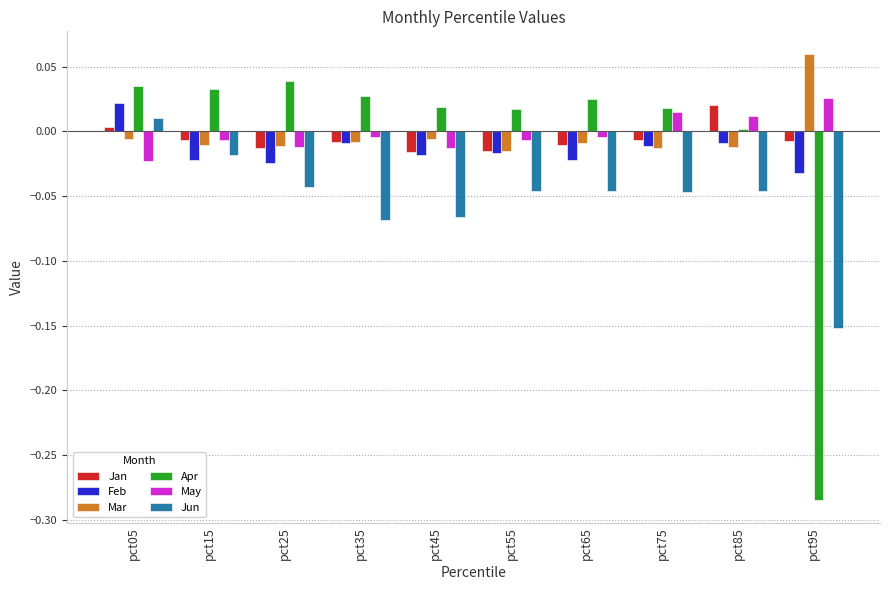

Which series has the widest spread of values?

Apr